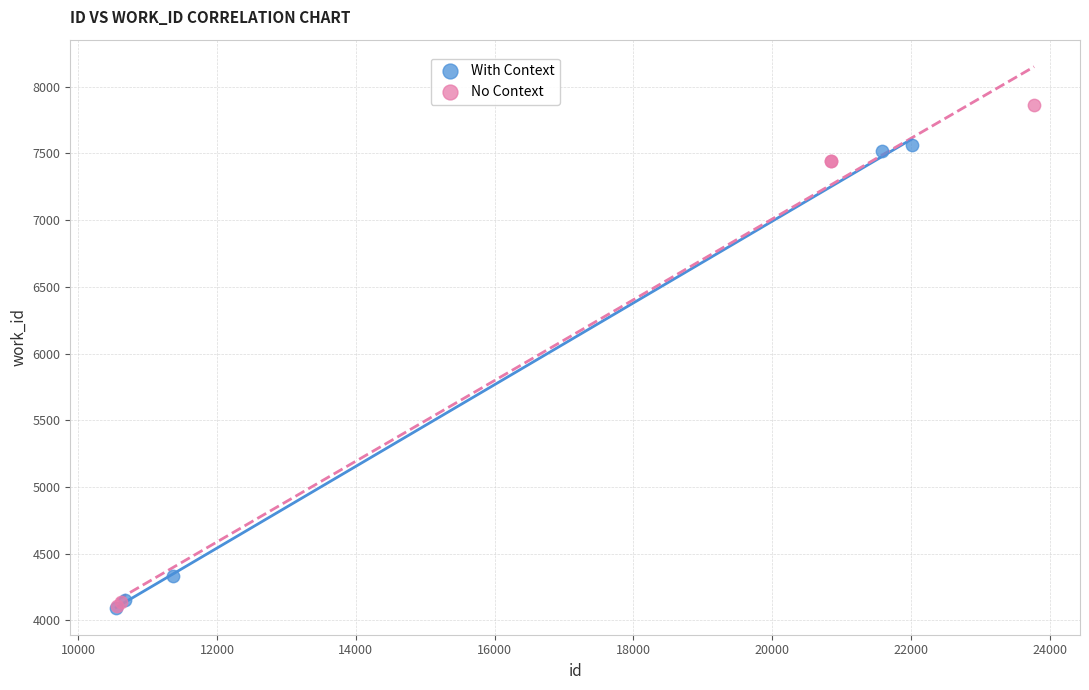

Which series reaches the maximum Y coordinate?

No Context